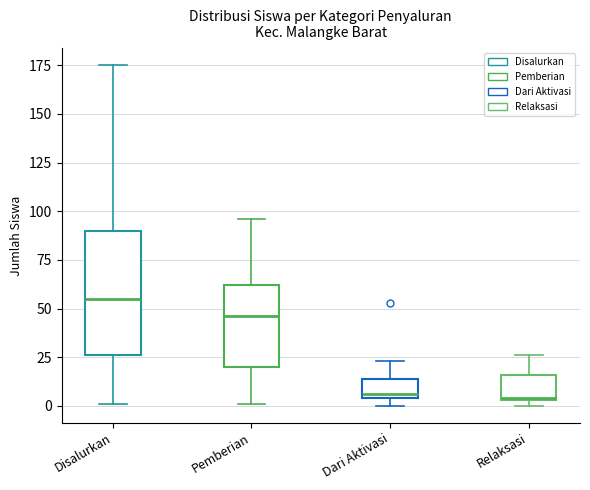

Reading left to right, read every box against the y-axis: the position of its median line, the range the box covers, and the ends of its whiskers. The values are not printed on the chart, so give them approximately, as read against the axis.

Disalurkan: median 55, box 25 to 90, whiskers 0 to 175
Pemberian: median 45, box 20 to 60, whiskers 0 to 95
Dari Aktivasi: median 5 (just above the box's lower edge), box 5 to 15, whiskers 0 to 25
Relaksasi: median 5, box 5 to 15, whiskers 0 to 25